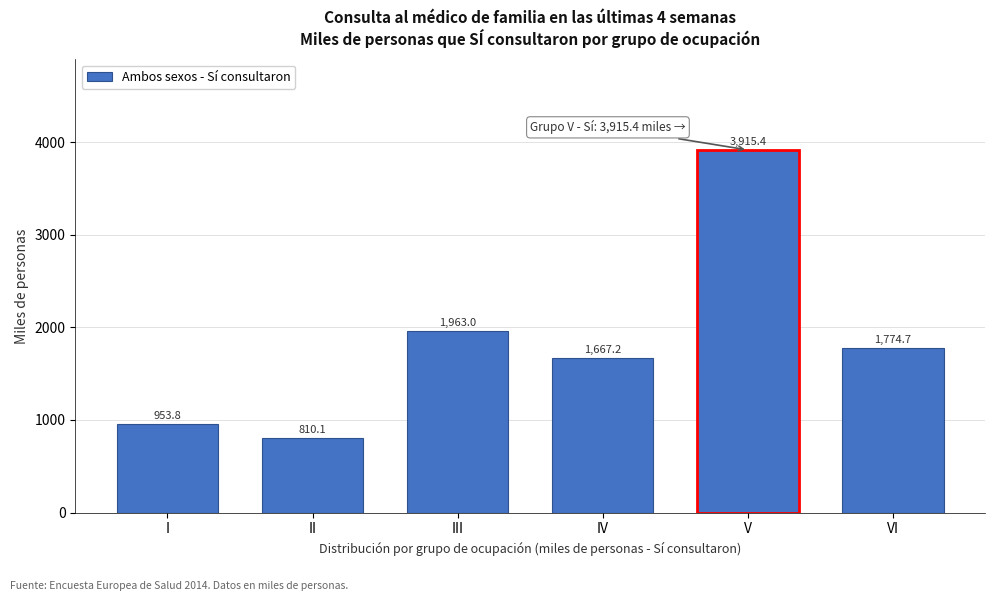

Reading left to right, what are all the values shown in this chart?

953.8	810.1	1963.0	1667.2	3915.4	1774.7